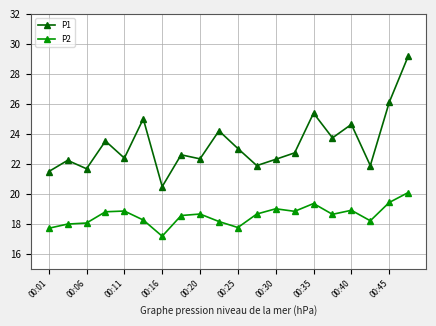

At how many categories does at least one series exceed 20?

20